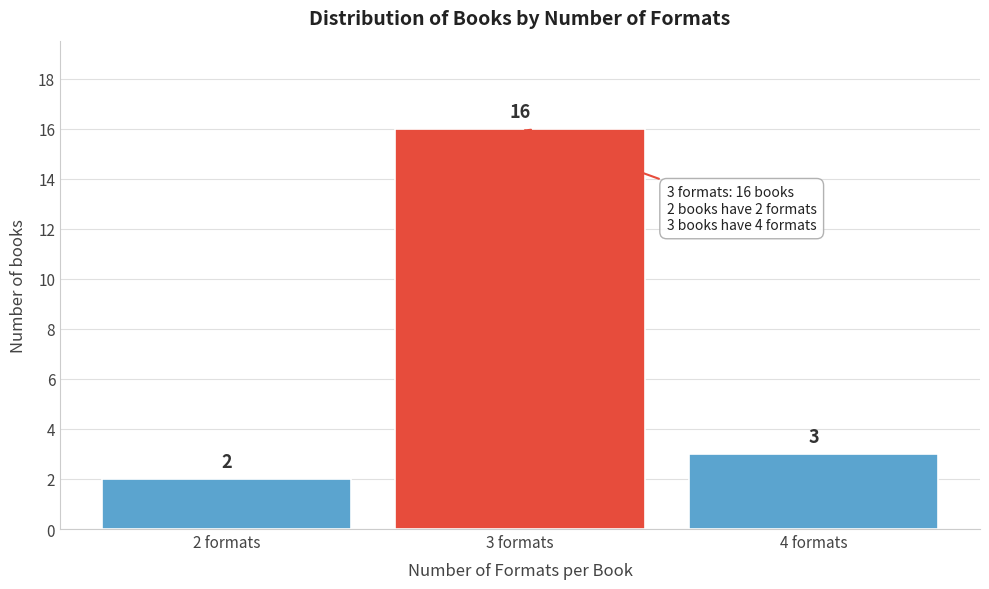

Reading right to left, transcribe all the data shown in this chart.

3	16	2